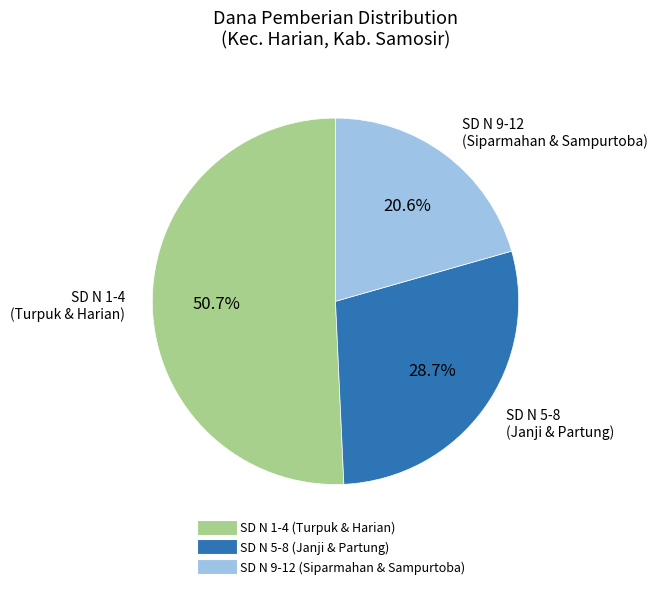

Is there any slice that represents more than half of the pie?

Yes